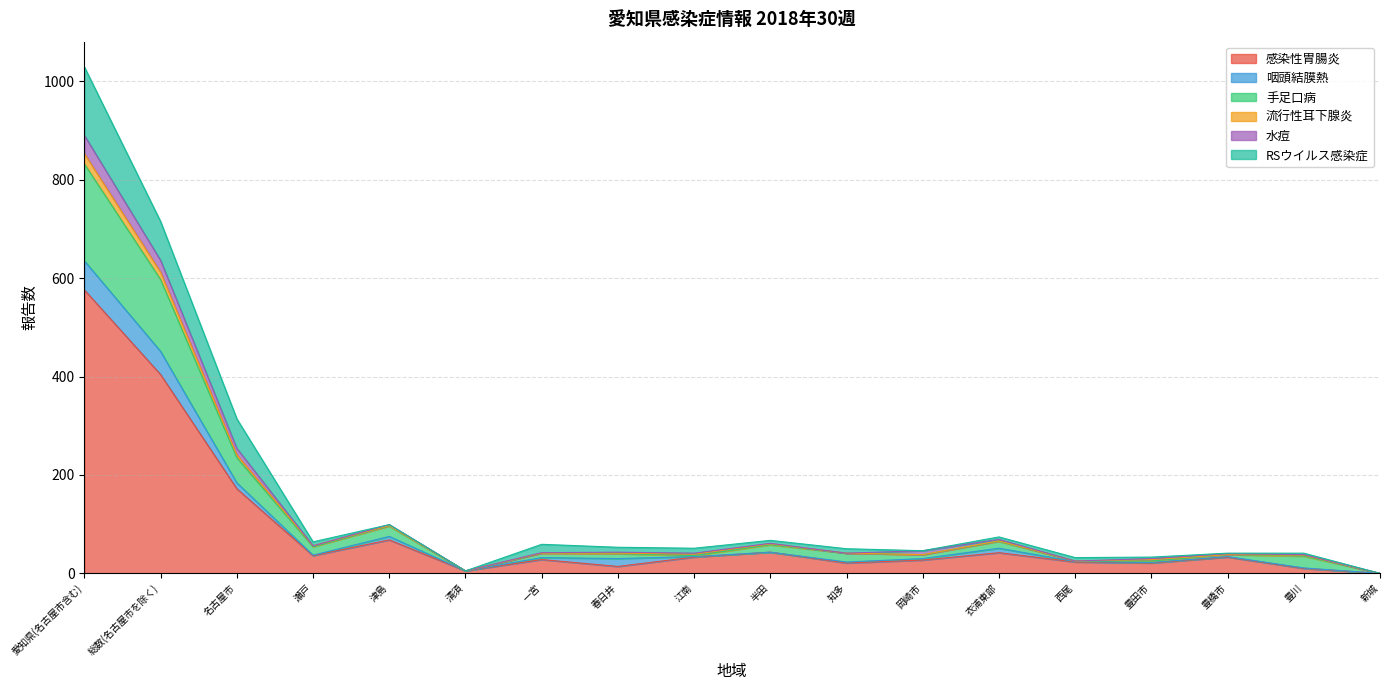

At which category is the sum across all series the highest?

愛知県(名古屋市含む)